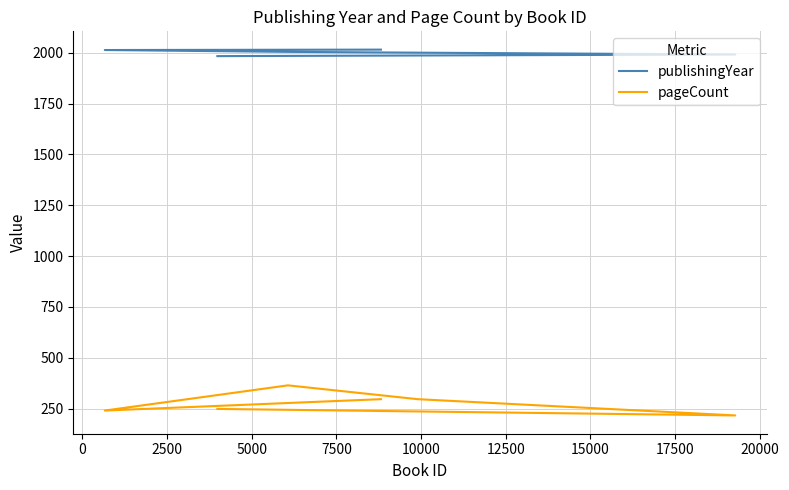

Which series has the widest spread of values?

pageCount